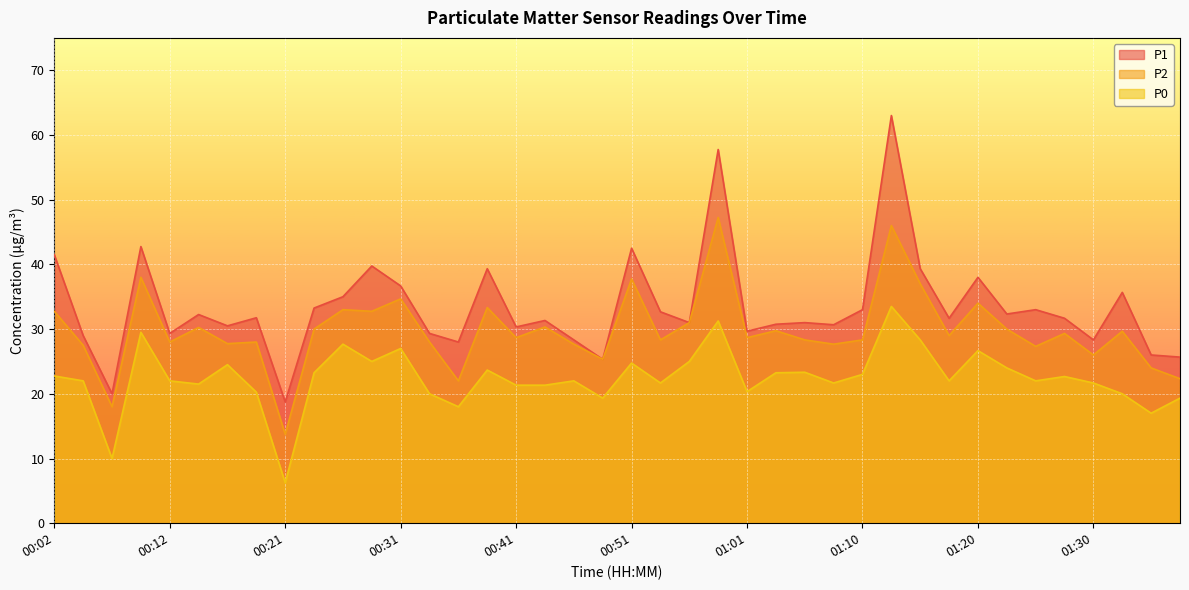

At which category is the sum across all series the highest?

01:13